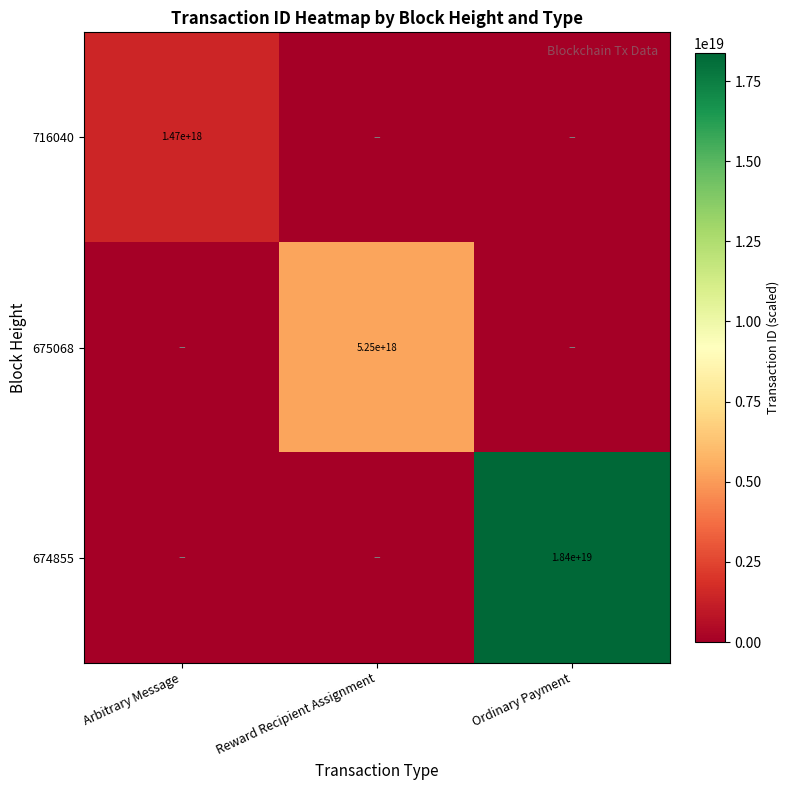

At which category is the sum across all series the highest?

Ordinary Payment